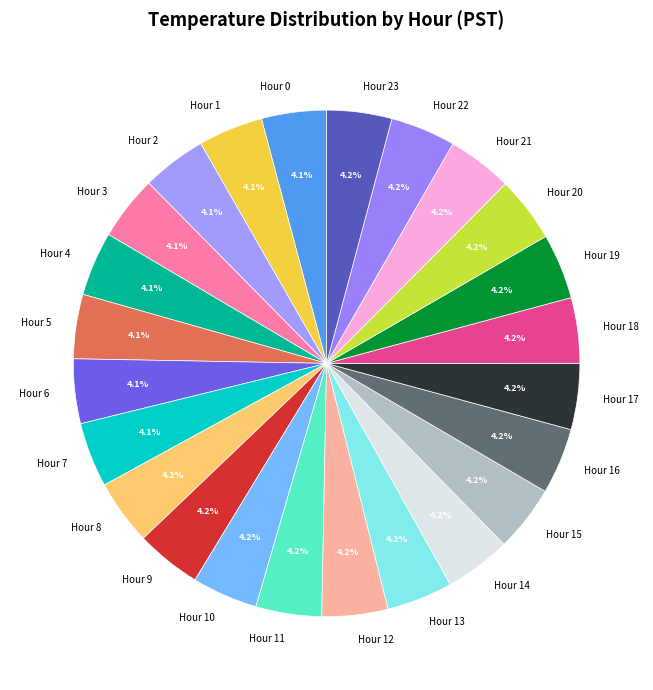

Approximately how many times larger is the value at Hour 4 compared to Hour 10?

1.0